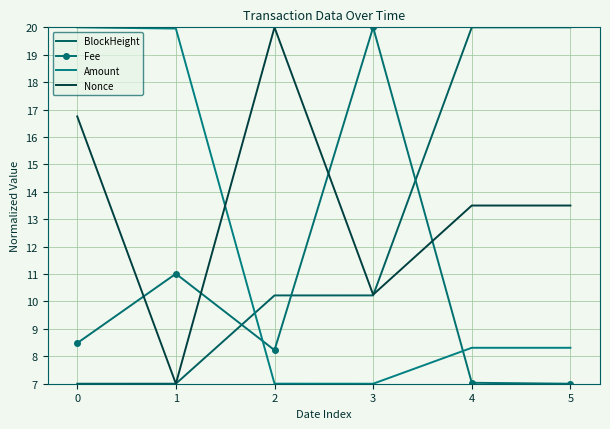

The value of Fee at 4 is 7.0. True or false?

True